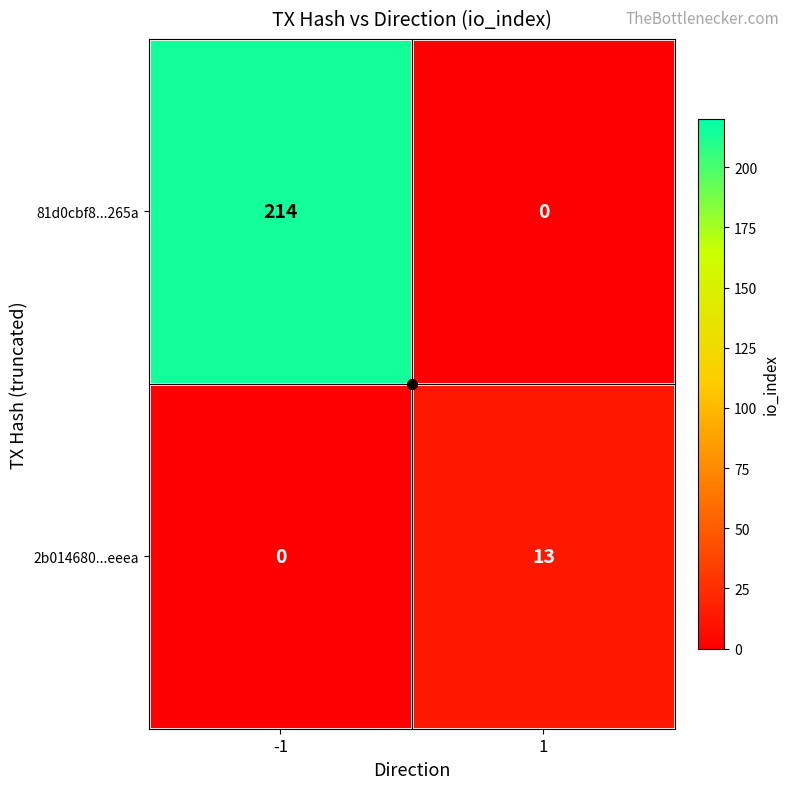

Rank the series by their maximum value, from highest to lowest.

81d0cbf8...265a, 2b014680...eeea